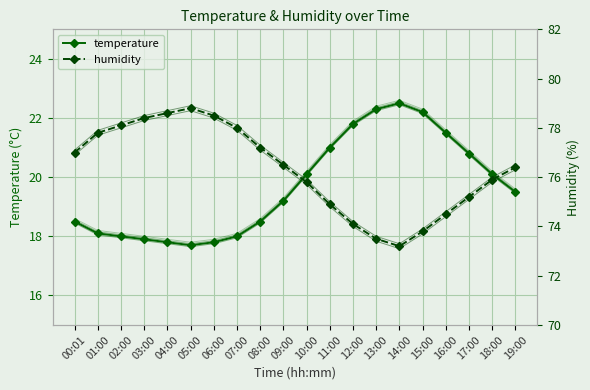

Is the value of humidity at 16:00 greater than the value of temperature at 13:00?

Yes